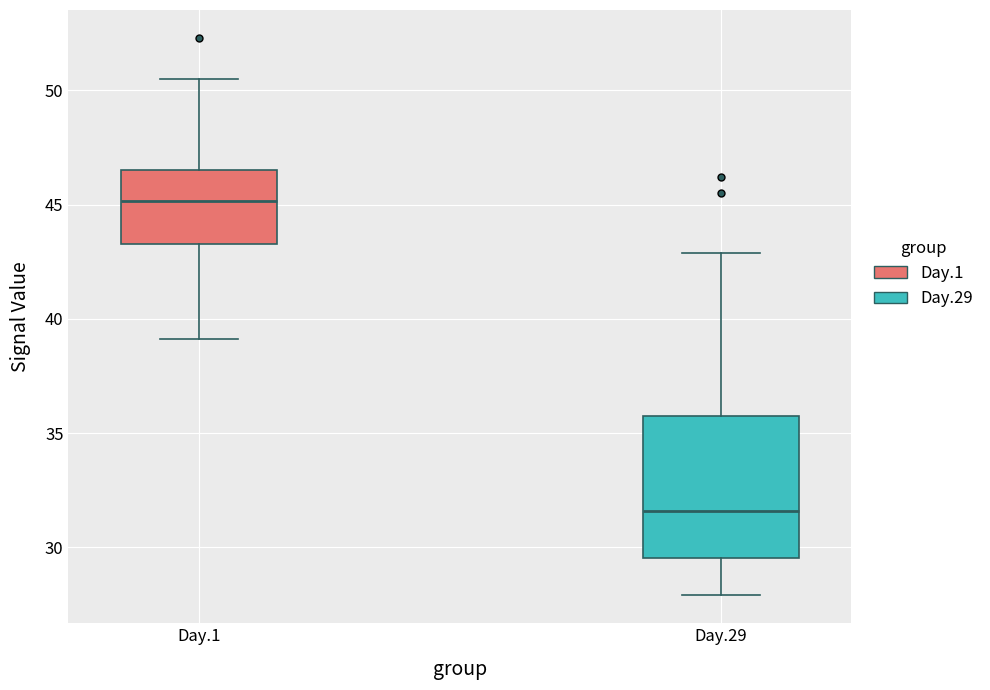

Reading left to right, transcribe this box plot: for each box, give where its median line is, the range the box spans, and where its two whiskers end, as read against the y-axis. The values are not printed on the chart, so give them approximately, as read against the axis.

Day.1: median 45.0, box 43.5 to 46.5, whiskers 39.0 to 50.5
Day.29: median 31.5, box 29.5 to 36.0, whiskers 28.0 to 43.0